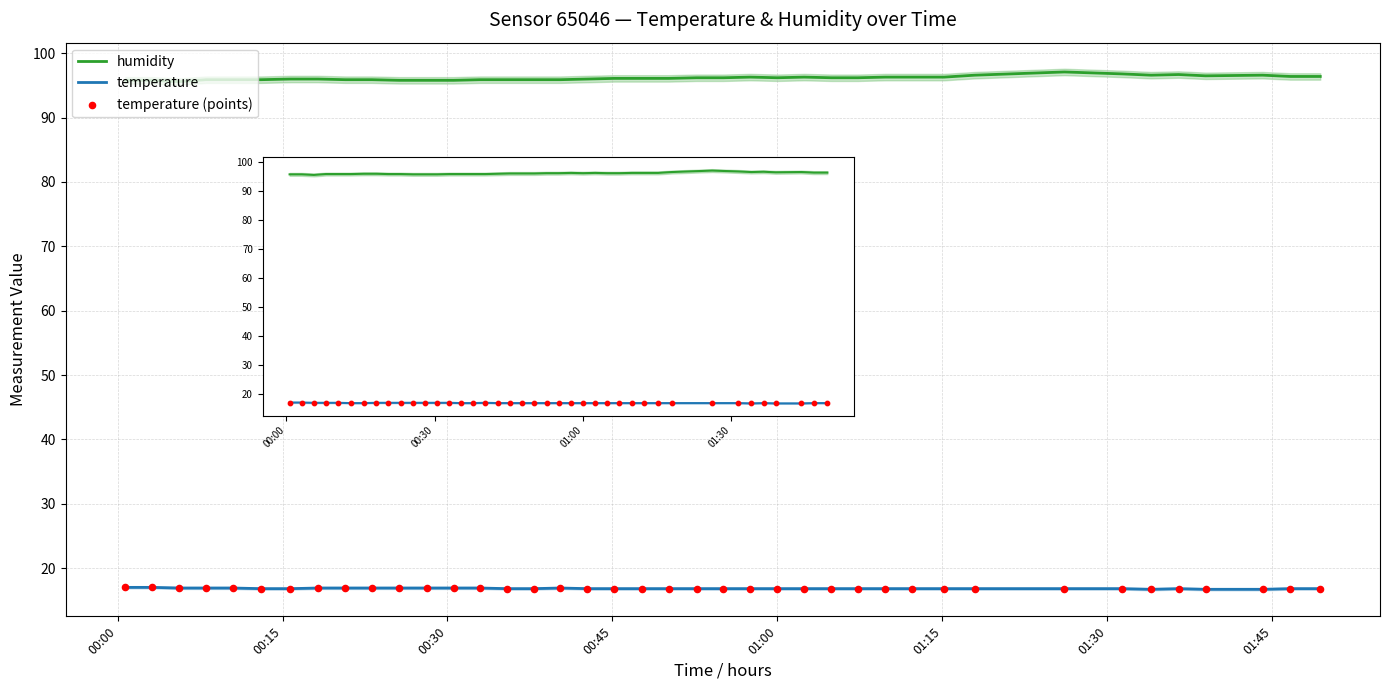

What is the total value across all series at 27?

129.8